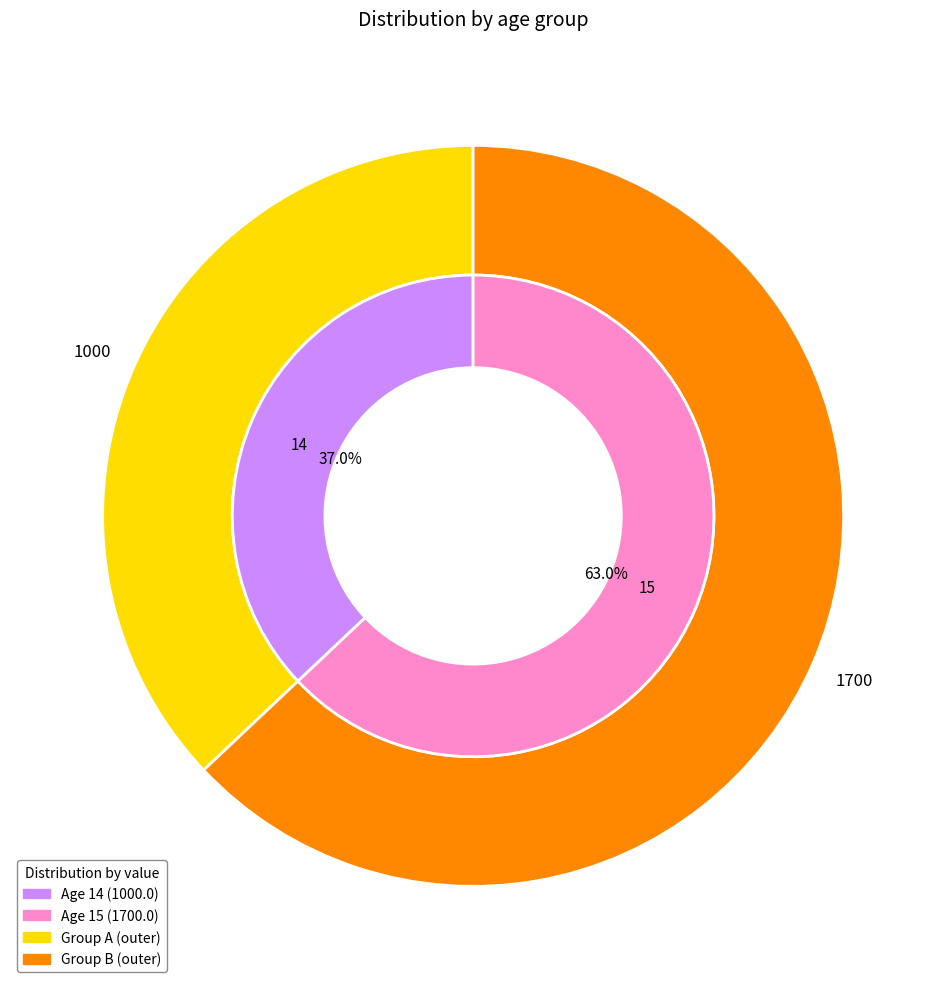

What is the ratio of the value at 14 to the value at 15?

0.6